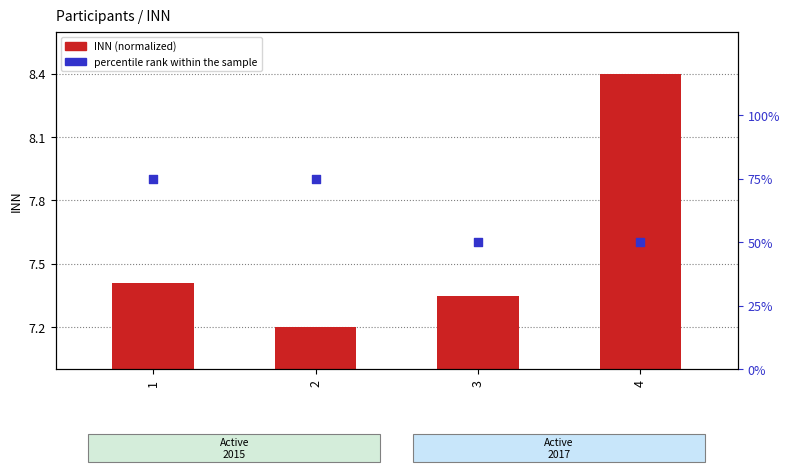

What are all the series names shown in the legend?

INN (normalized), percentile rank within the sample